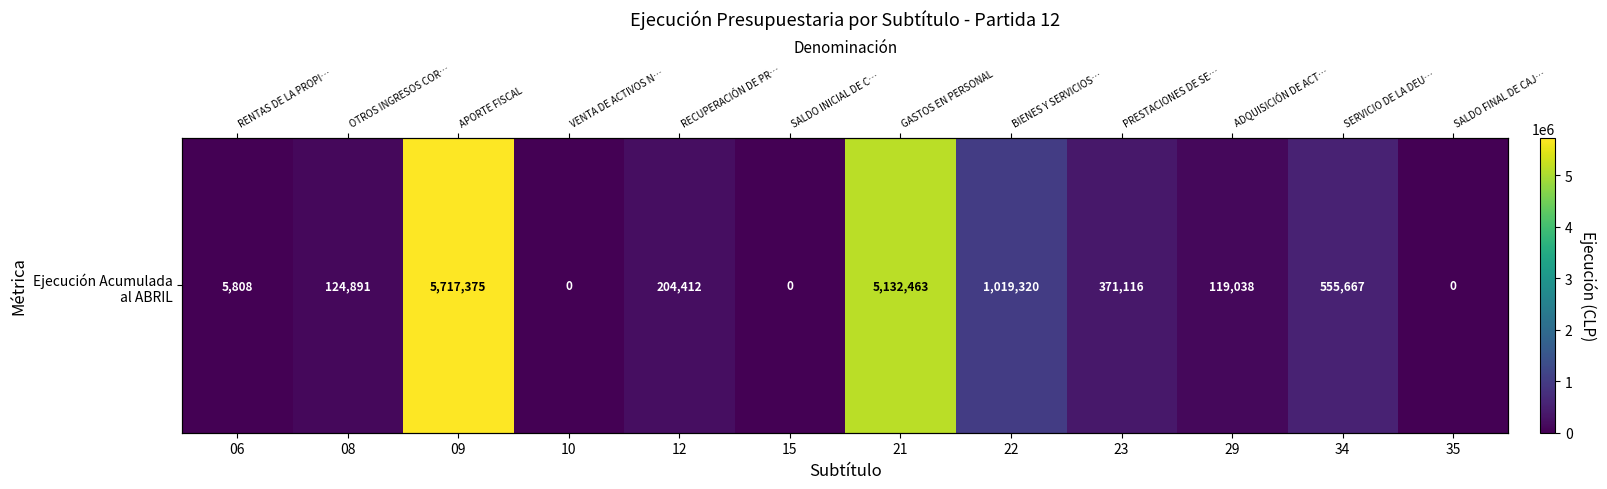

Where does the data first go above 204412?

09